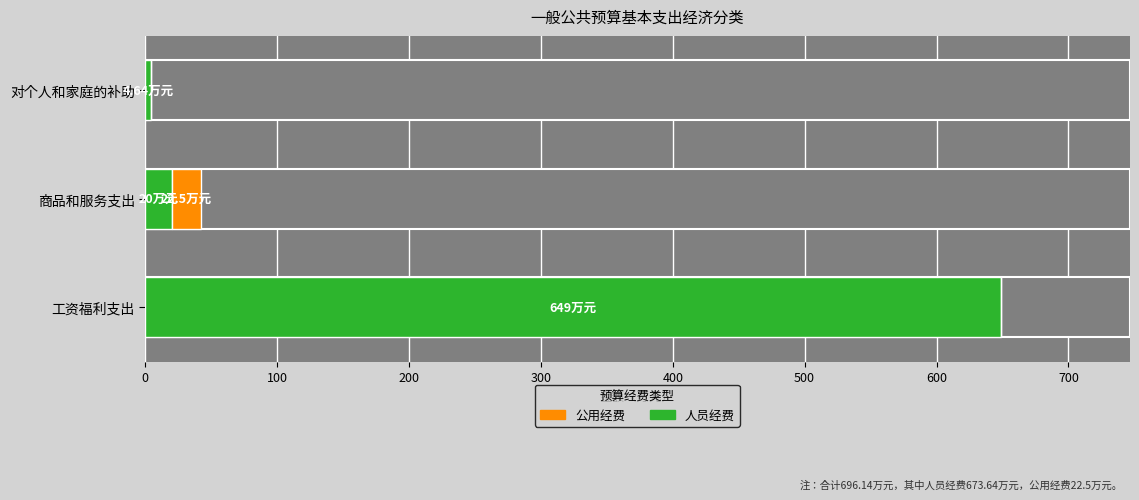

Rank the series by their maximum value, from highest to lowest.

人员经费, 公用经费